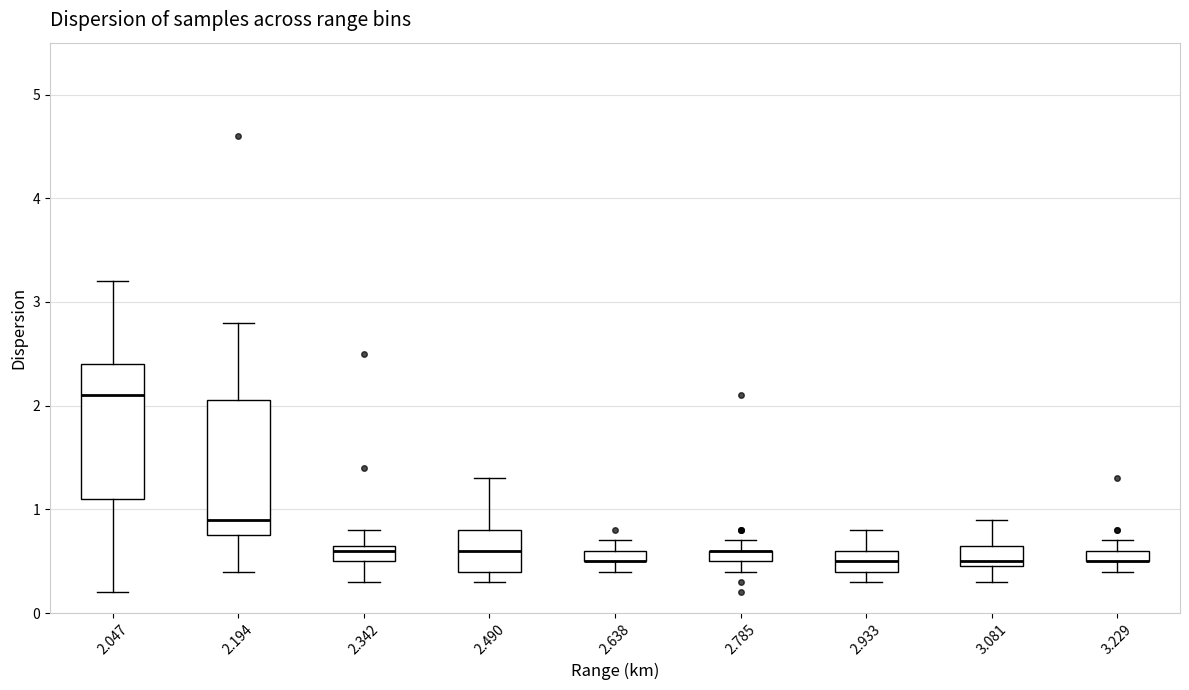

Where is the upper edge of the box at x = 3.229 on the y-axis? The values are not printed on the chart, so give them approximately, as read against the axis.

0.6